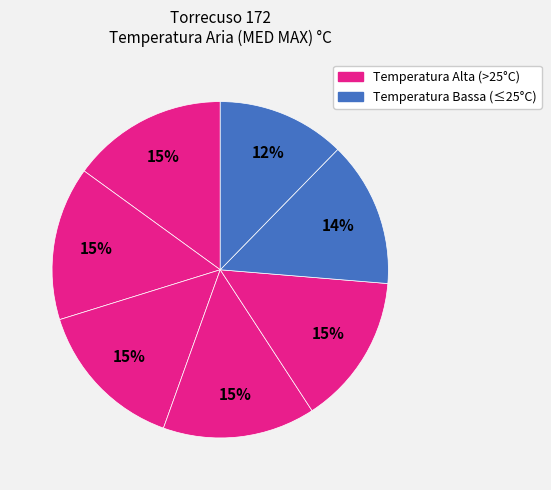

How many slices are in this pie chart?

7